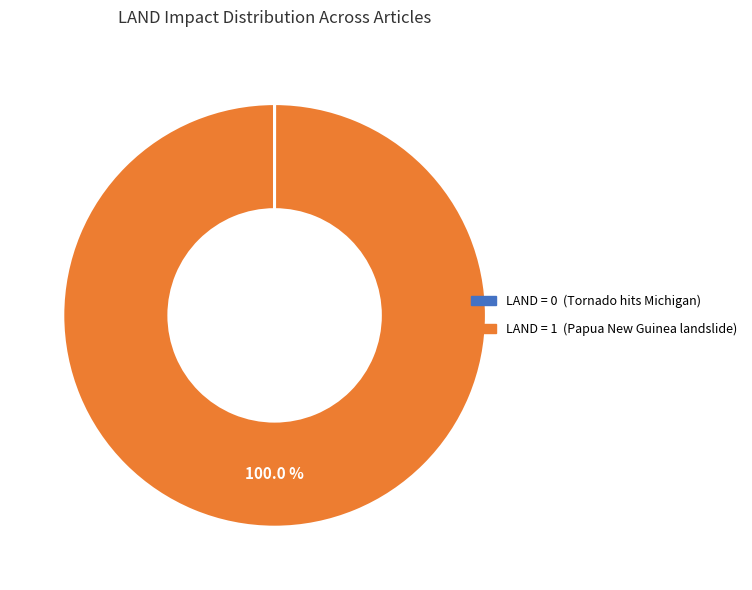

To the nearest percent, what is the average slice percentage?

50%